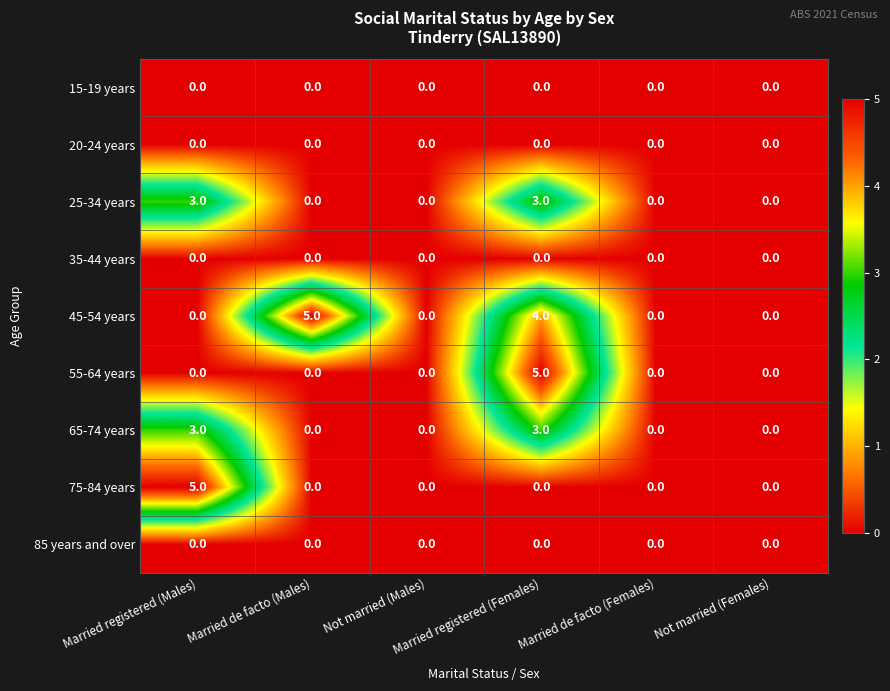

What is the greatest value displayed?

5